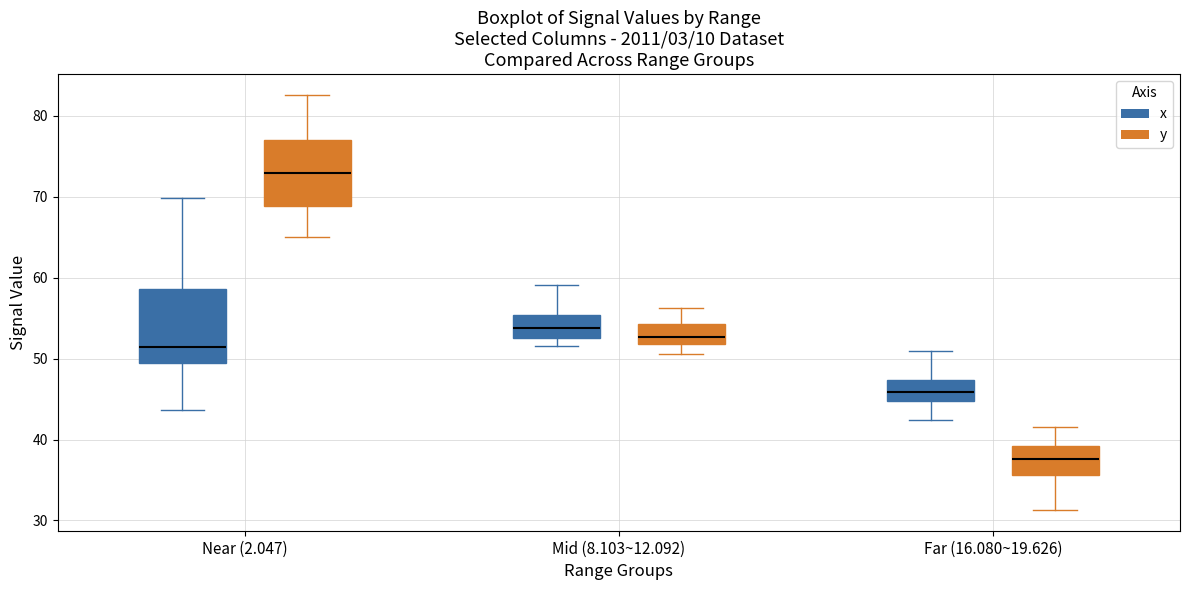

Reading left to right, read every box against the y-axis: the position of its median line, the range the box covers, and the ends of its whiskers. The values are not printed on the chart, so give them approximately, as read against the axis.

Near (2.047) (x): median 51, box 49 to 59, whiskers 44 to 70
Near (2.047) (y): median 73, box 69 to 77, whiskers 65 to 83
Mid (8.103~12.092) (x): median 54, box 53 to 55, whiskers 52 to 59
Mid (8.103~12.092) (y): median 53, box 52 to 54, whiskers 51 to 56
Far (16.080~19.626) (x): median 46, box 45 to 47, whiskers 42 to 51
Far (16.080~19.626) (y): median 38, box 36 to 39, whiskers 31 to 42